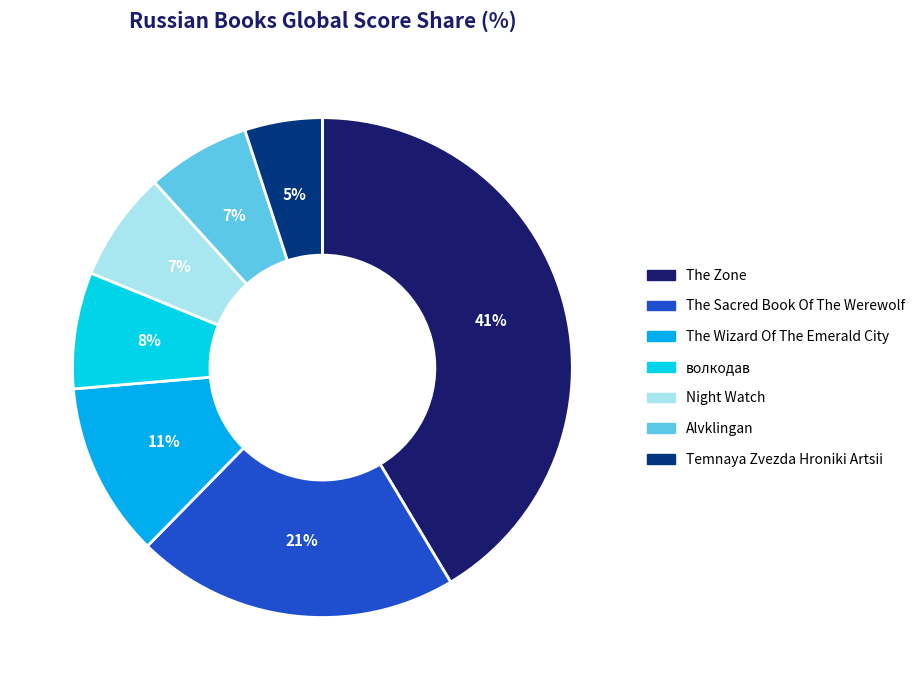

Which category has the smallest portion of the pie?

Temnaya Zvezda Hroniki Artsii